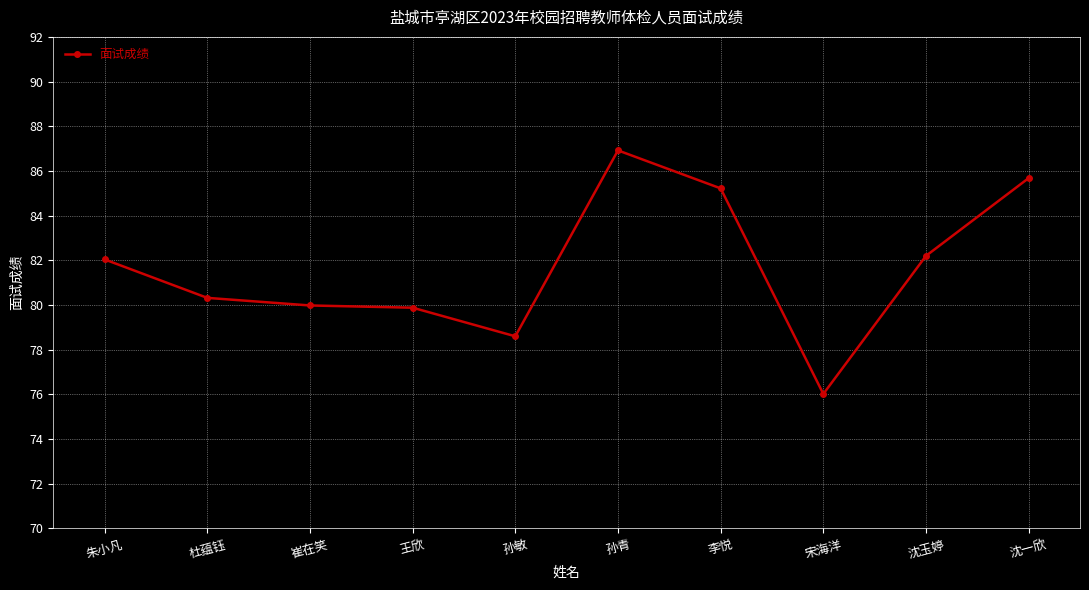

What is the minimum value shown in the chart?

76.0